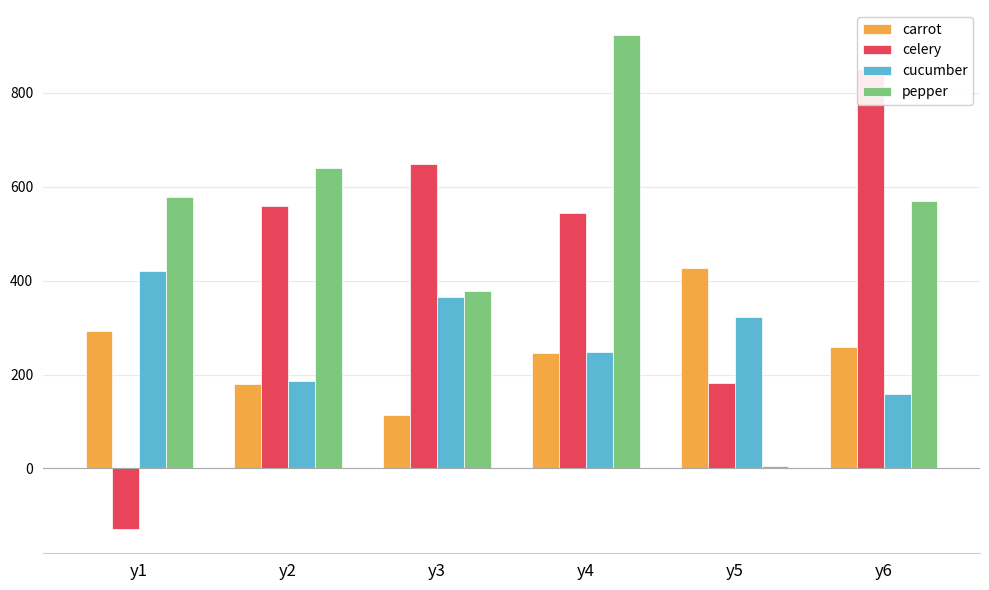

What are all the series names shown in the legend?

carrot, celery, cucumber, pepper